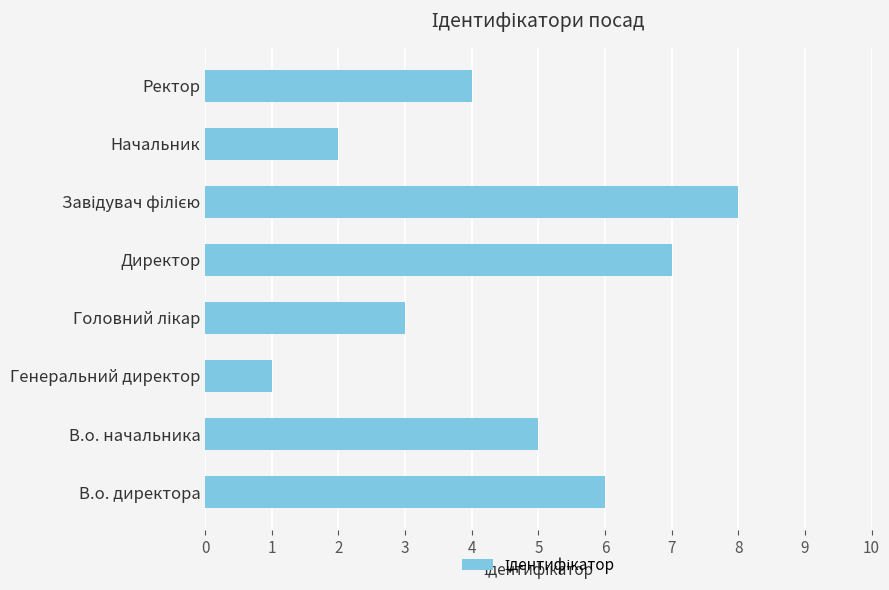

What is the approximate value at В.о. начальника?

5